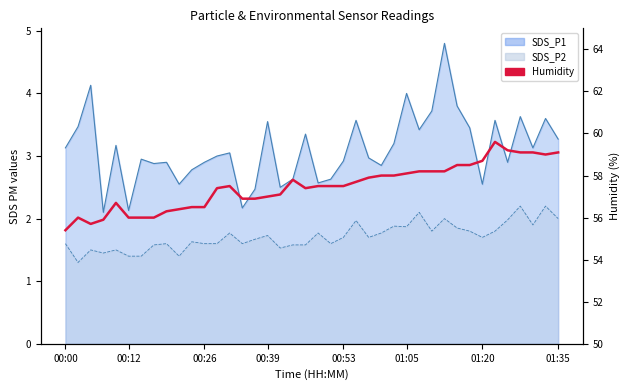

What is the maximum value shown in the chart?

59.6